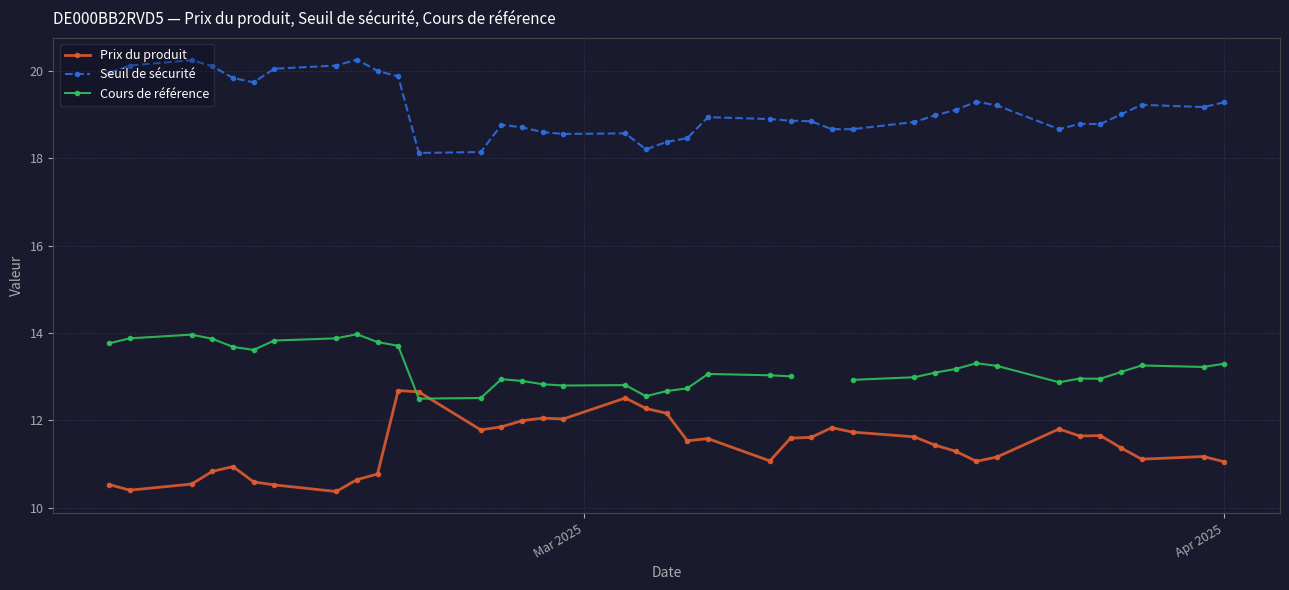

List the series in order of their peak value, lowest first.

Prix du produit, Cours de référence, Seuil de sécurité